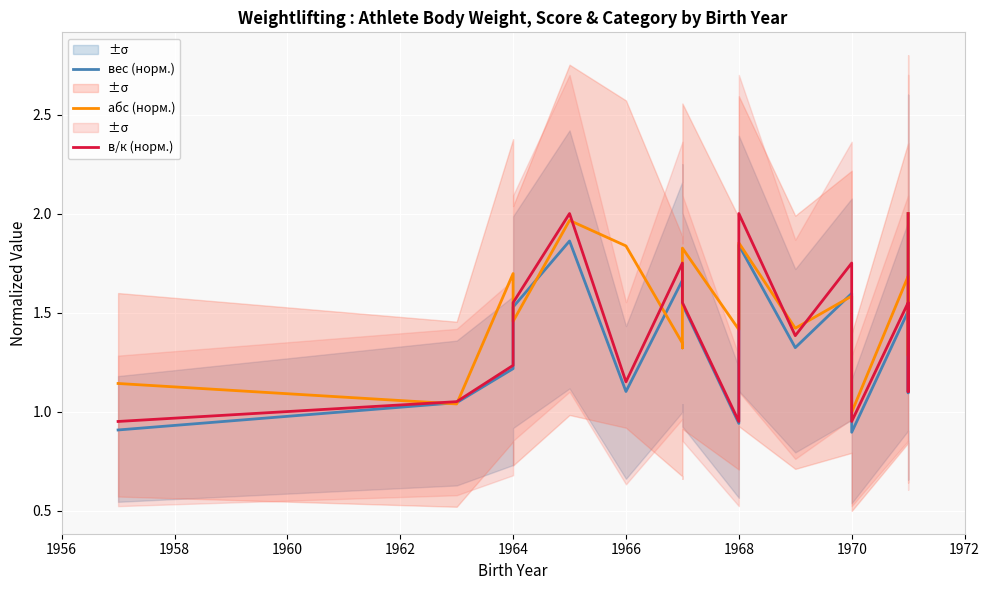

At 1964, list the series in order from largest to smallest.

абс (норм.), в/к (норм.), вес (норм.)